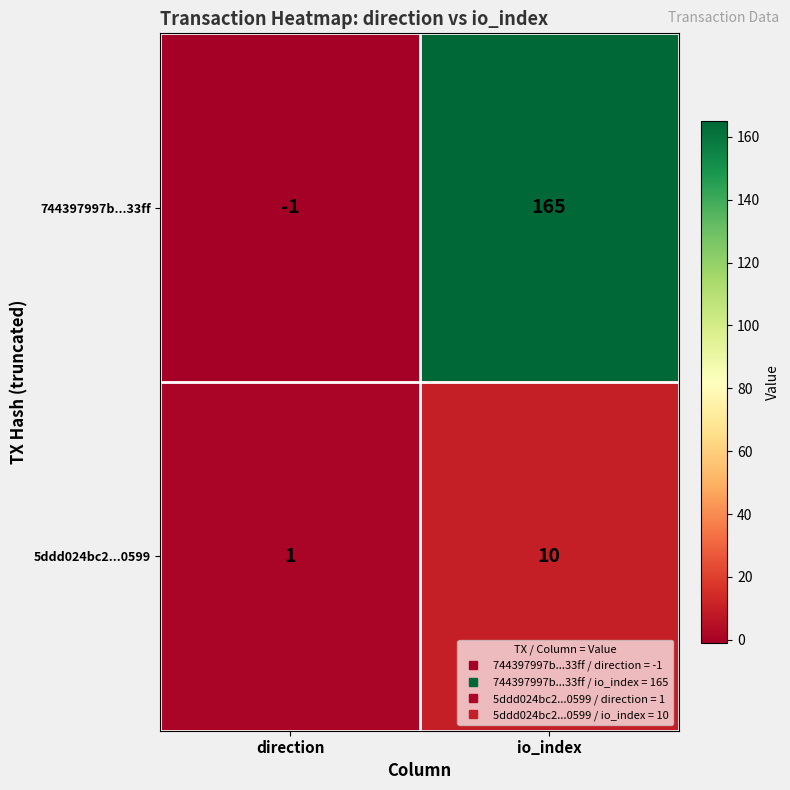

Reading left to right, list all the values displayed in this chart.

744397997b...33ff: -1	165
5ddd024bc2...0599: 1	10